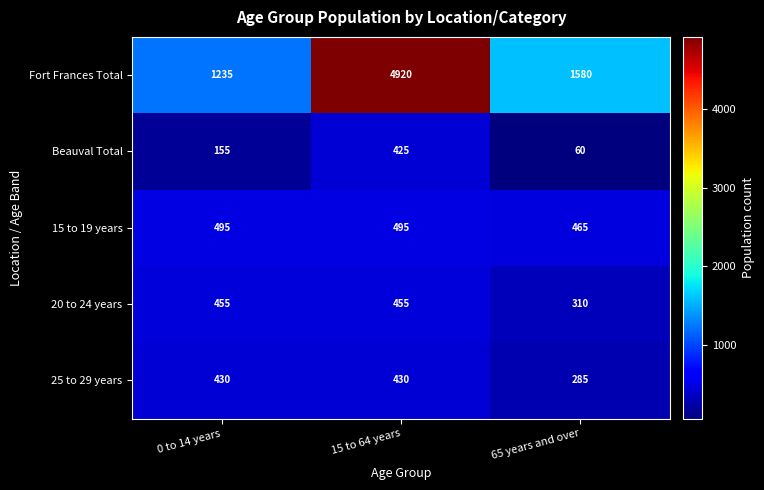

At 15 to 64 years, list the series in order from largest to smallest.

Fort Frances Total, 15 to 19 years, 20 to 24 years, 25 to 29 years, Beauval Total